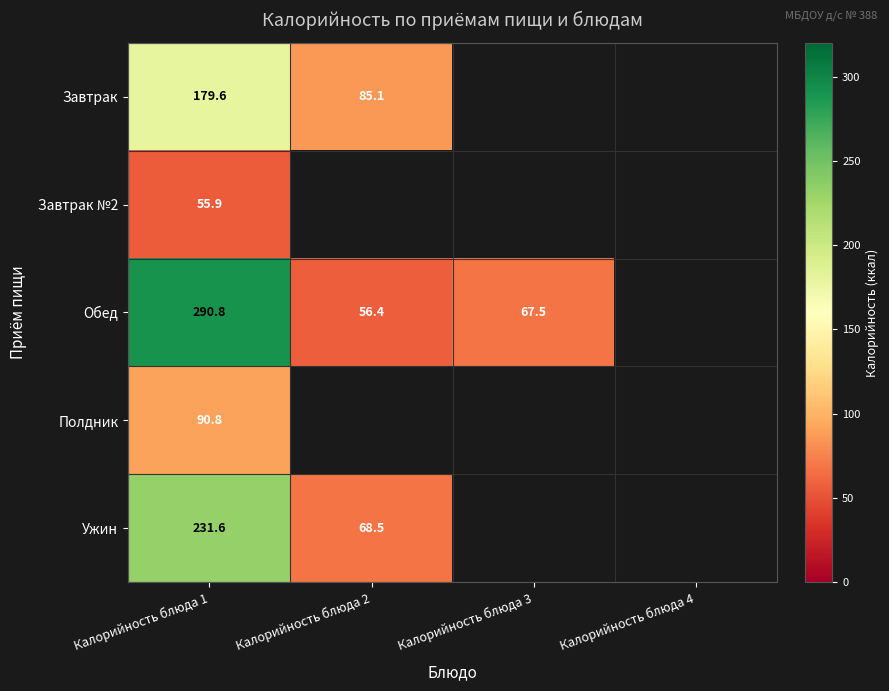

Which category has the lowest value in the Завтрак series?

Калорийность блюда 2